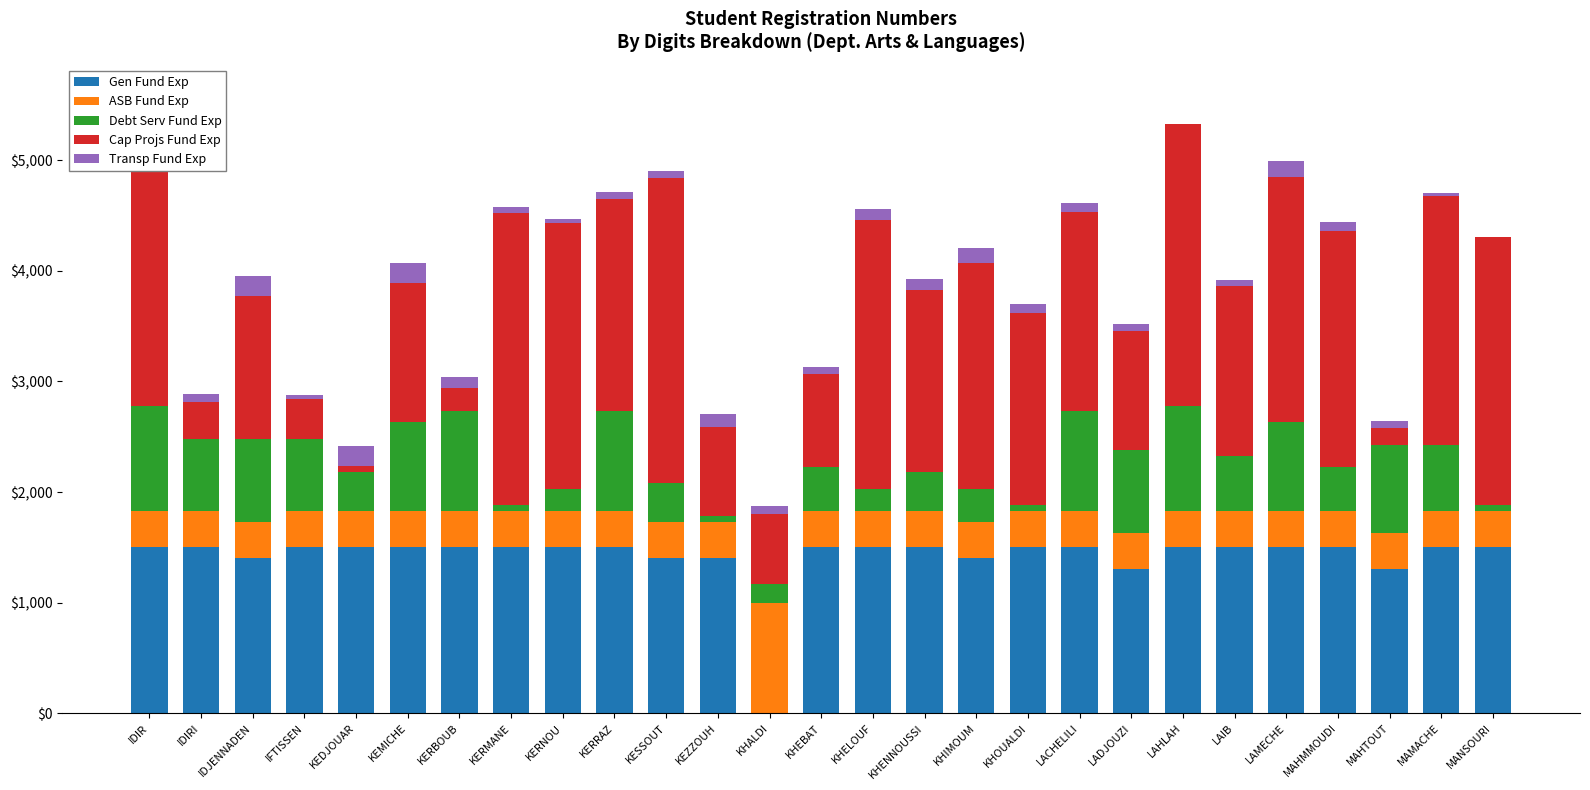

What is the highest value of the Gen Fund Exp series?

1500